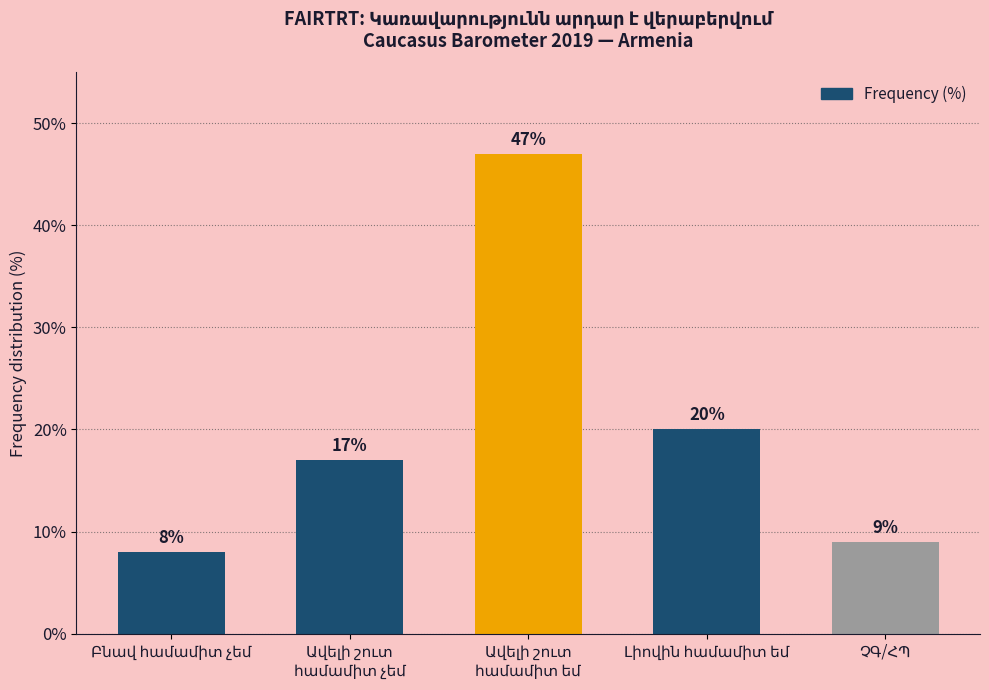

What is the sum of all values?

101